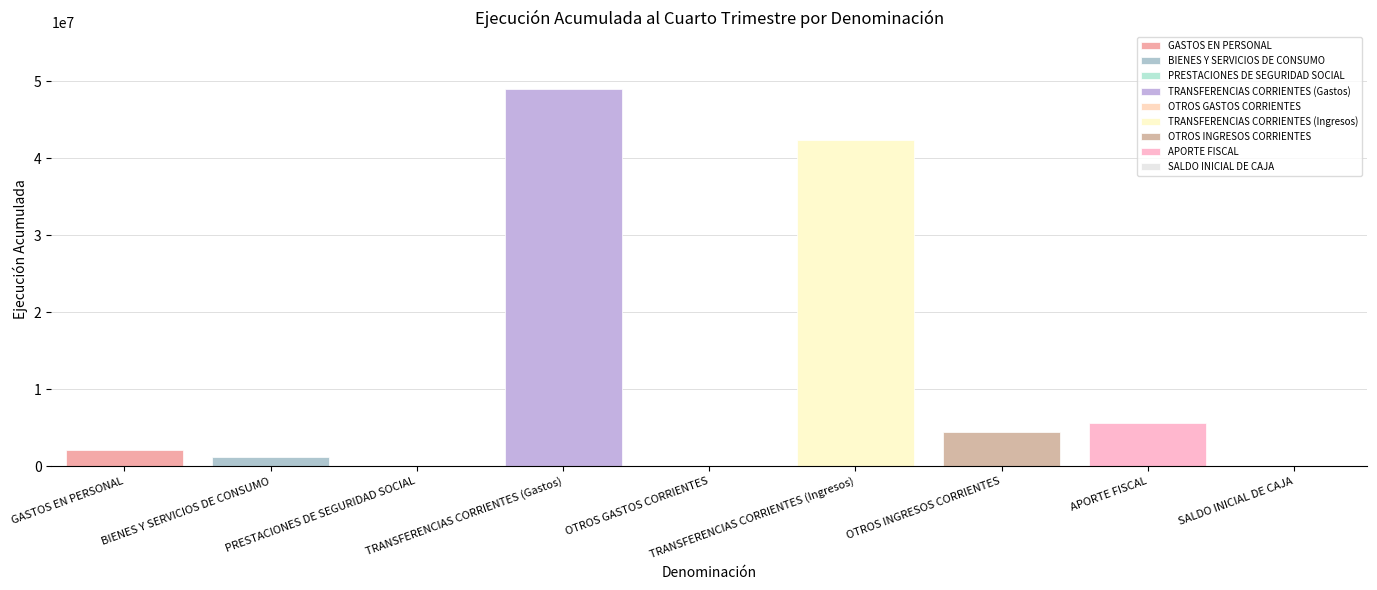

Count the number of values greater than 2152126.

4